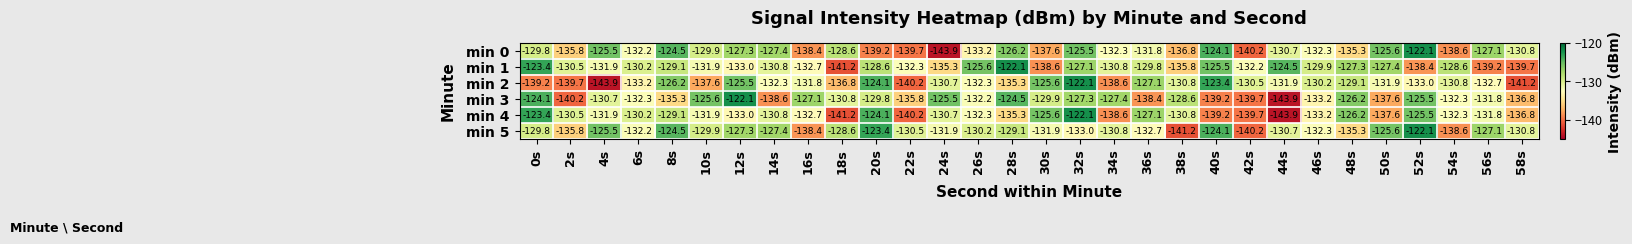

The min 2 series shows -58.8 at 48s. True or false?

False